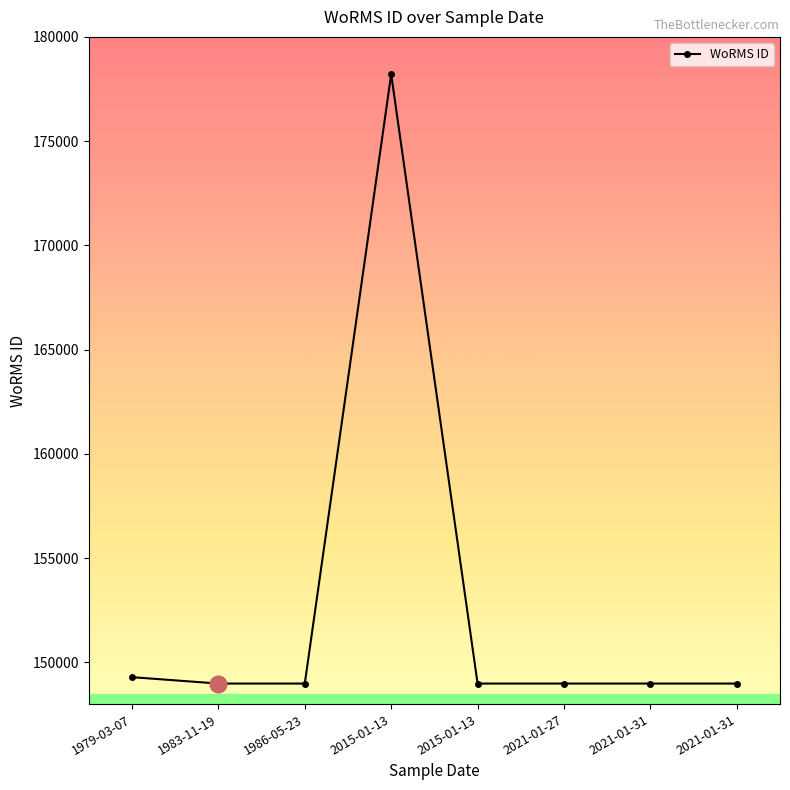

How many lines are shown in the chart?

1